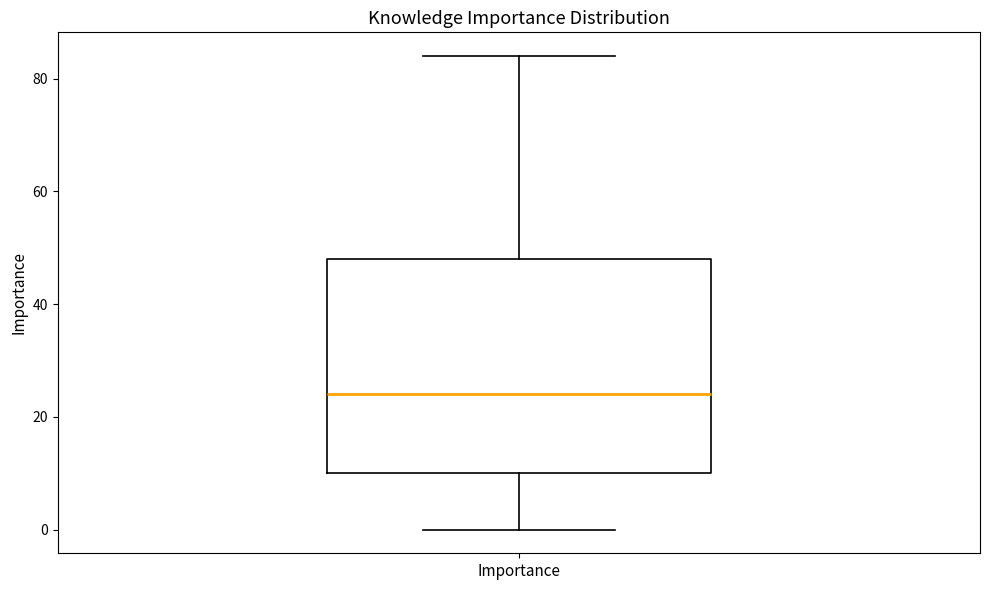

Where does the lower whisker of the box for Importance end on the y-axis? The values are not printed on the chart, so give them approximately, as read against the axis.

0